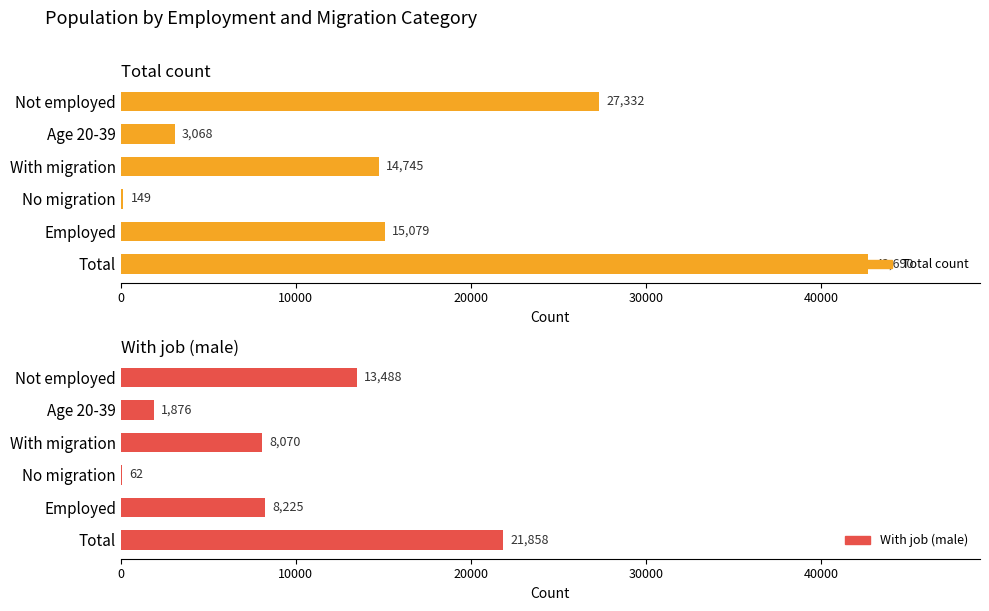

Between Employed and Age 20-39, which is larger?

Employed